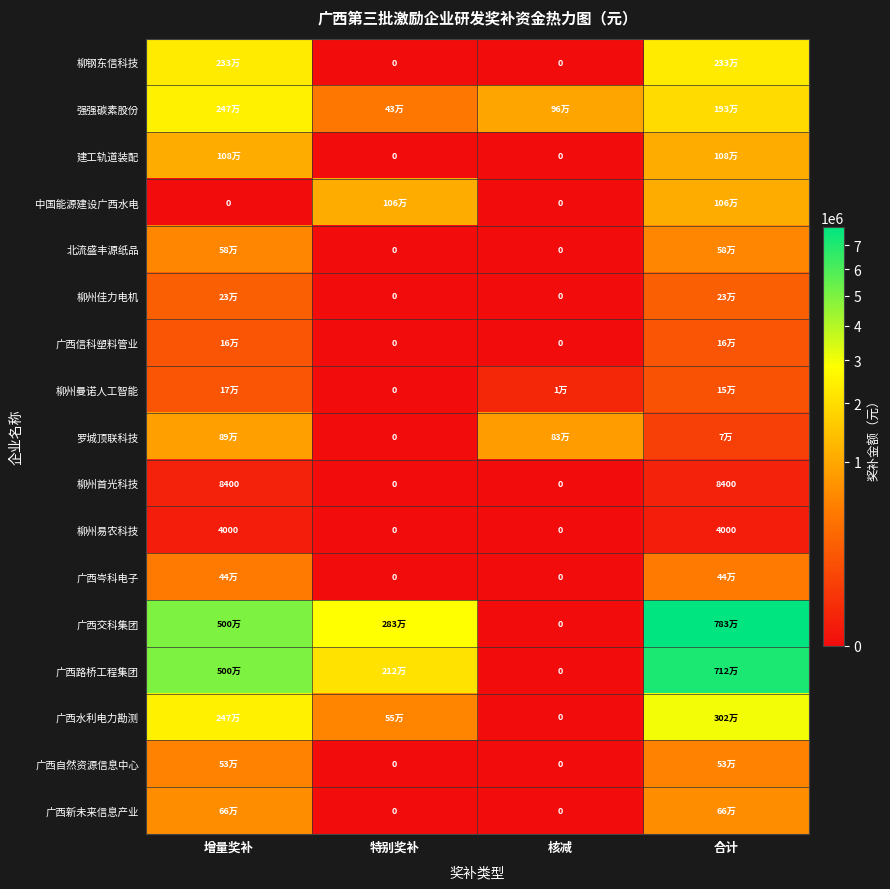

What is the spread (max minus min) of values at 合计?

7827500